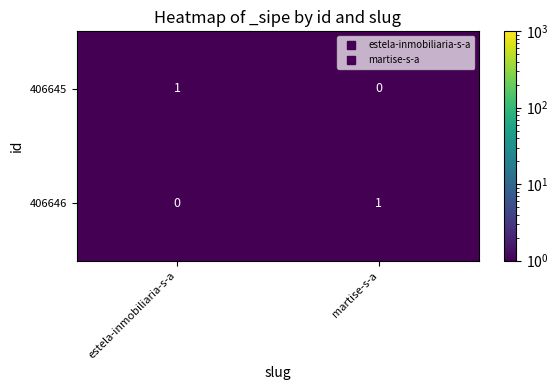

Reading left to right, transcribe all the data shown in this chart.

406645: 1	0
406646: 0	1